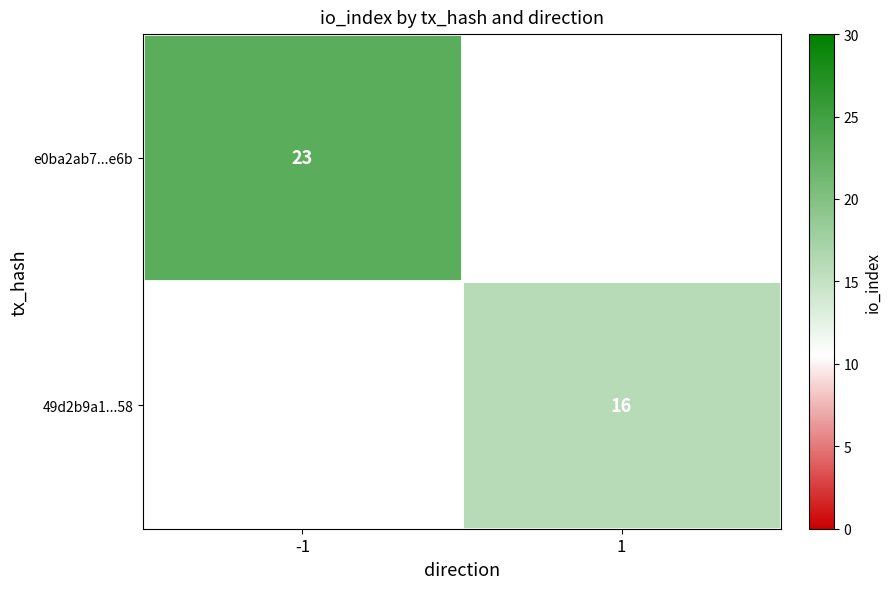

Is the value of e0ba2ab7...e6b at -1 greater than the value of 49d2b9a1...58 at 1?

Yes